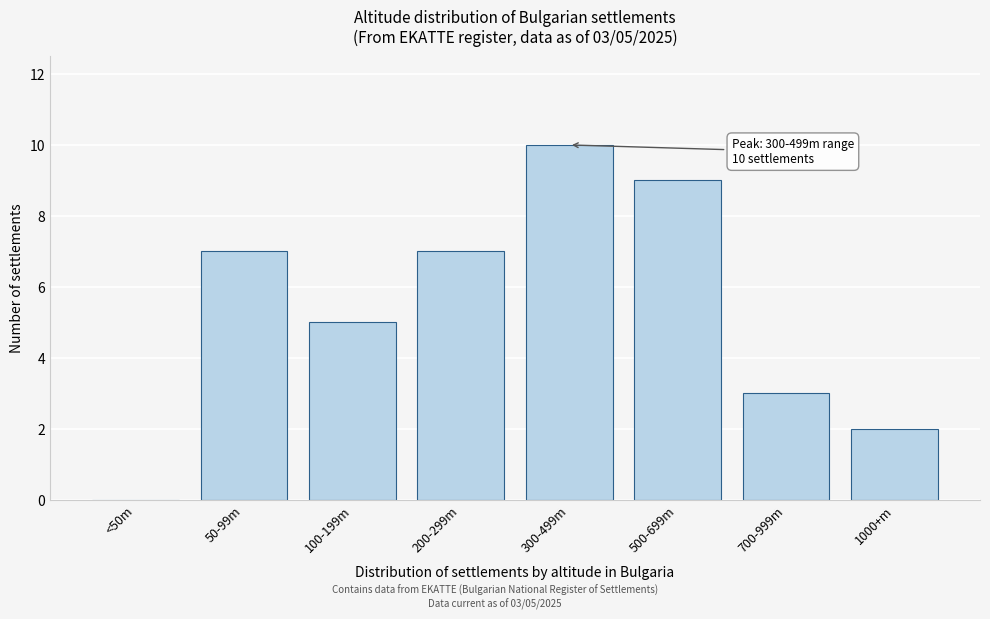

Reading right to left, what are all the values shown in this chart?

1000+m=2	700-999m=3	500-699m=9	300-499m=10	200-299m=7	100-199m=5	50-99m=7	<50m=0